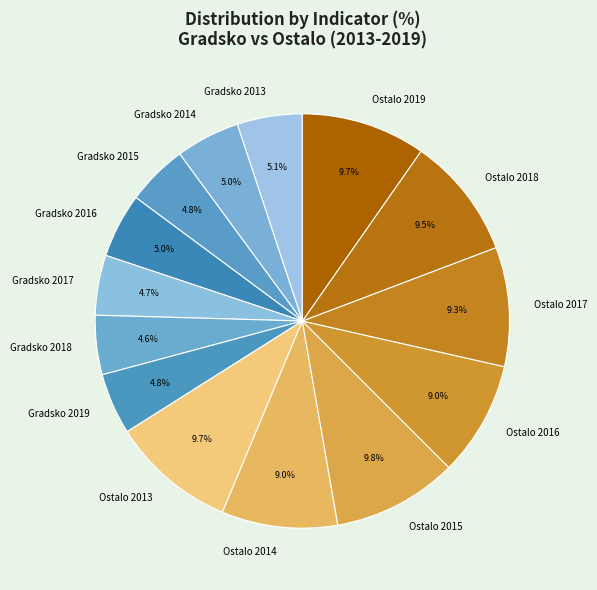

Does Ostalo 2015 represent more than half of the total?

No